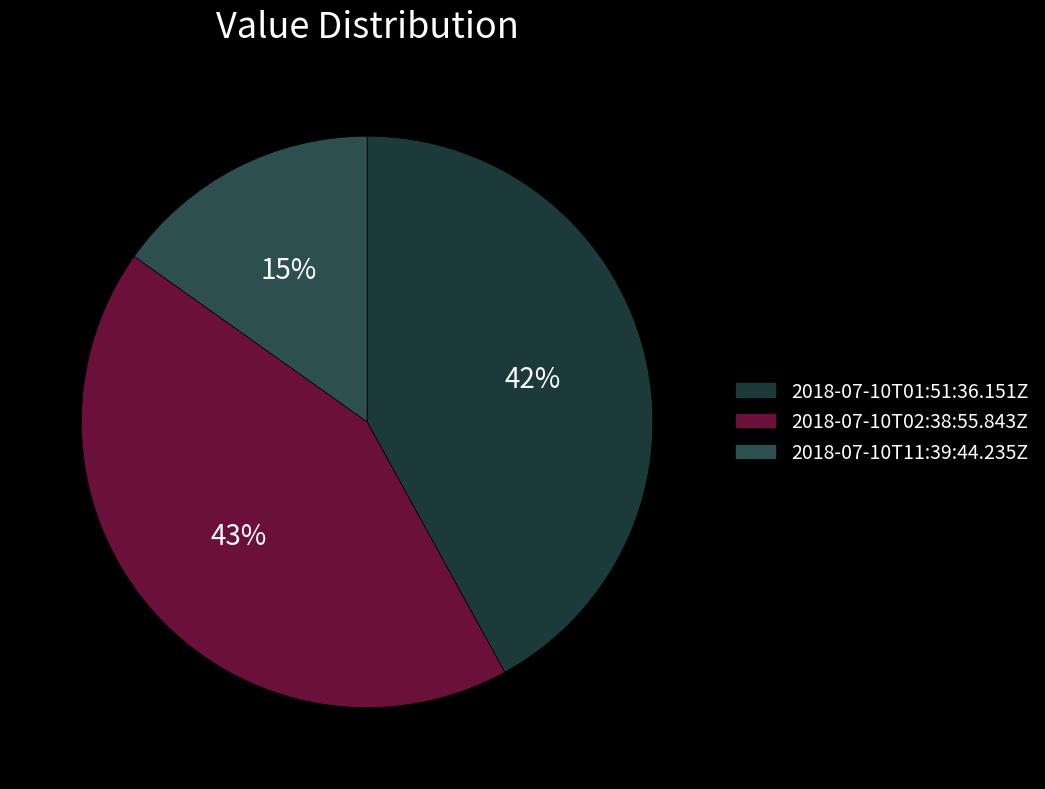

To the nearest percent, what percentage of the pie is 2018-07-10T11:39:44.235Z?

15%